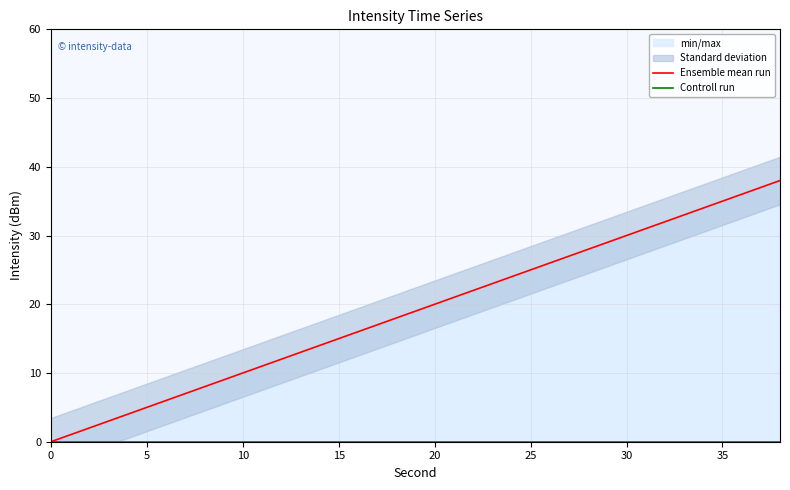

Does the chart have visible grid lines?

Yes